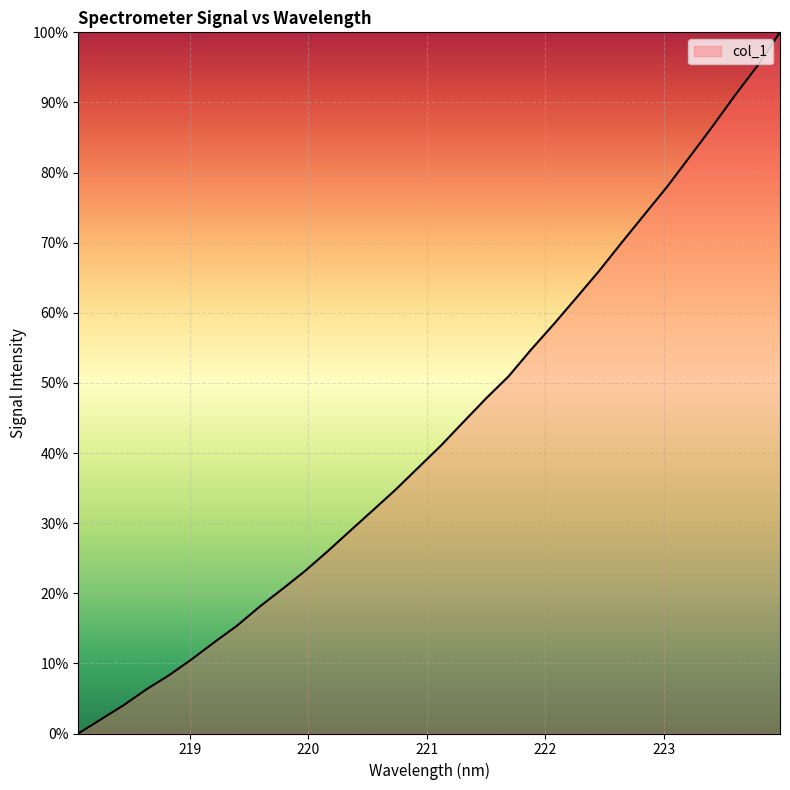

What is the difference between the maximum and minimum values?

100.0